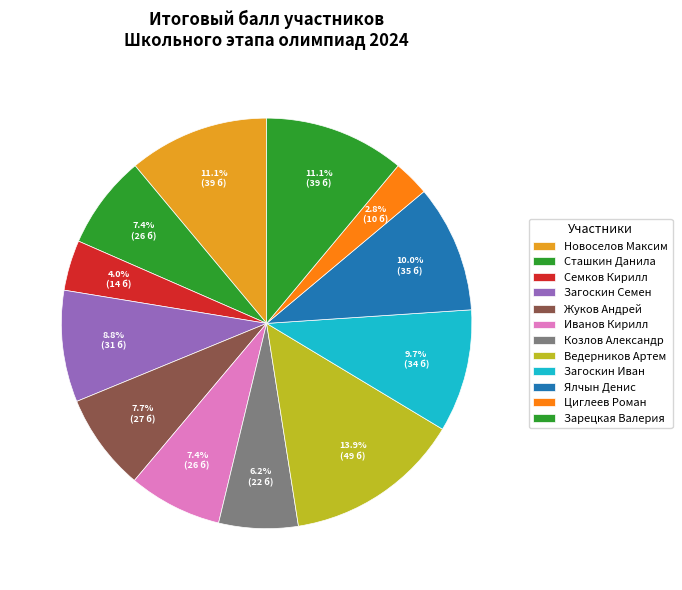

What is the change in value from Сташкин Данила to Загоскин Иван?

+8.1